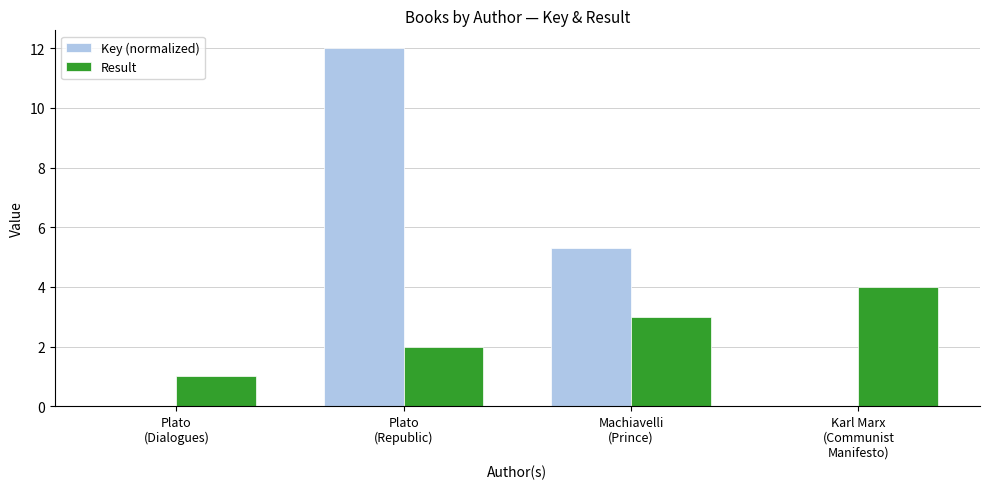

What is the greatest value displayed?

12.0